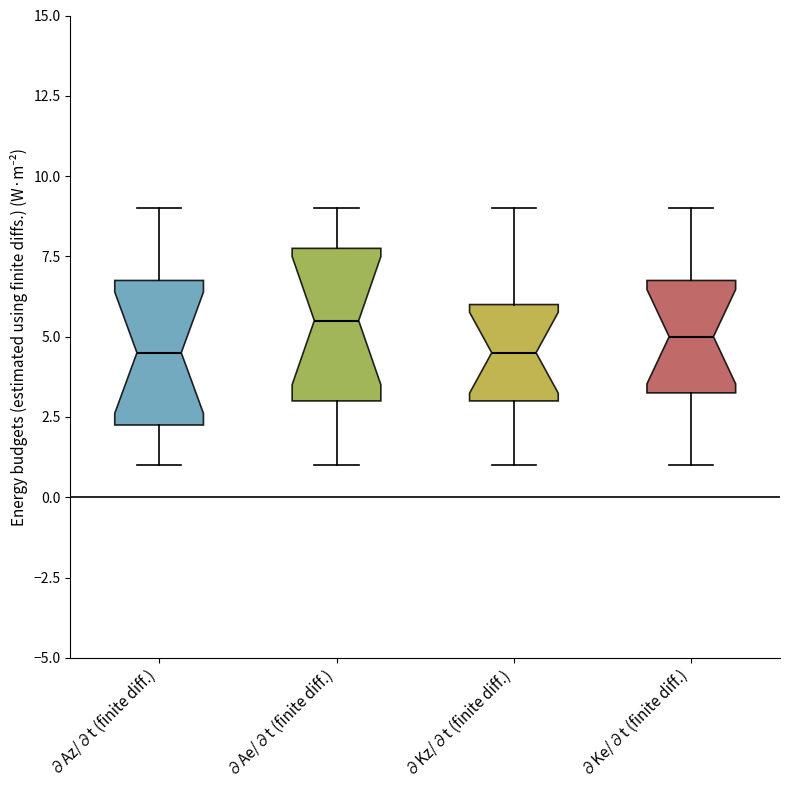

Which box's median line is the highest?

∂Ae/∂t (finite diff.)